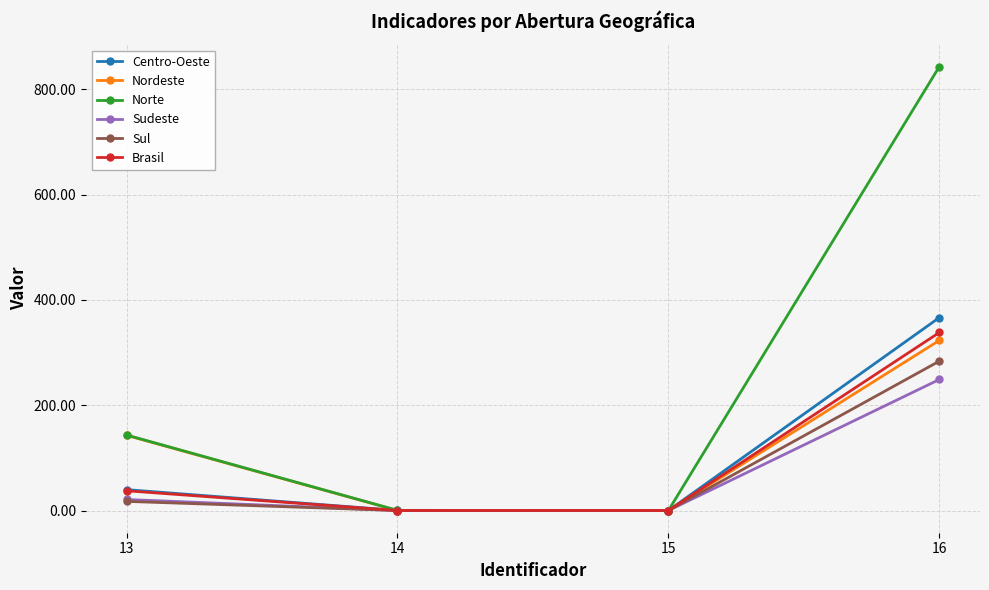

How many distinct data groups are displayed?

6